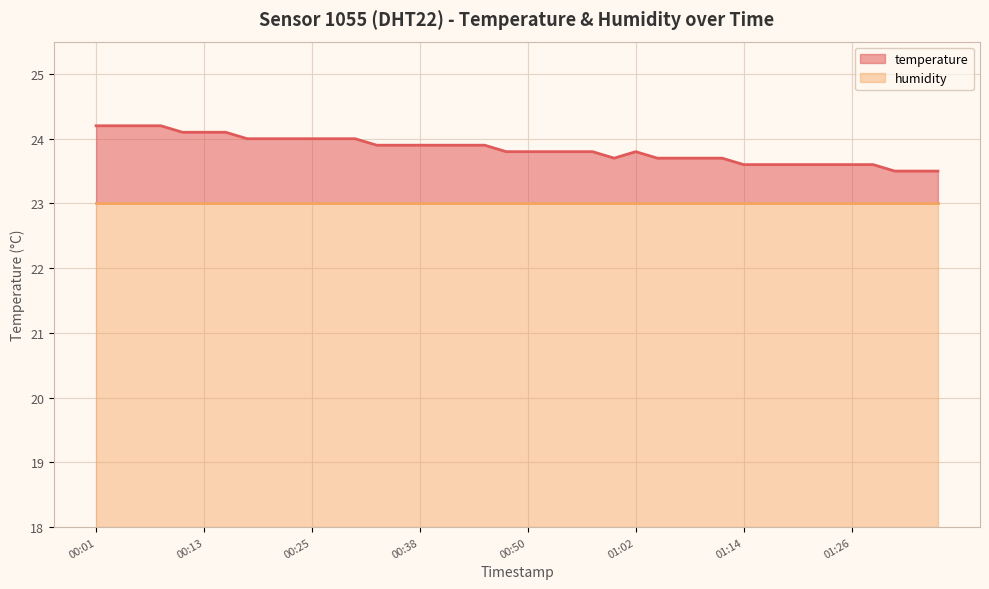

What is the difference between the maximum and minimum values?

0.7